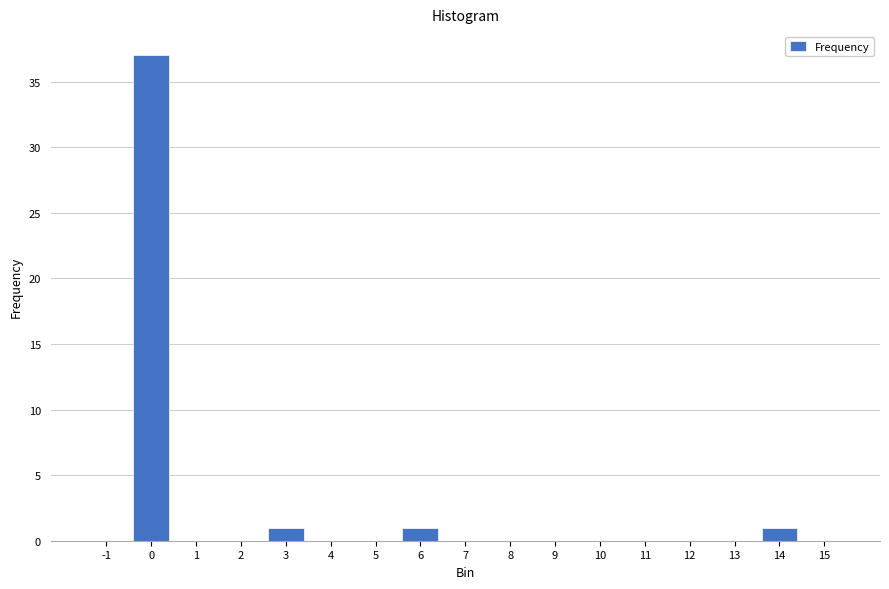

Reading left to right, list all the values displayed in this chart.

-1=0	0=37	1=0	2=0	3=1	4=0	5=0	6=1	7=0	8=0	9=0	10=0	11=0	12=0	13=0	14=1	15=0